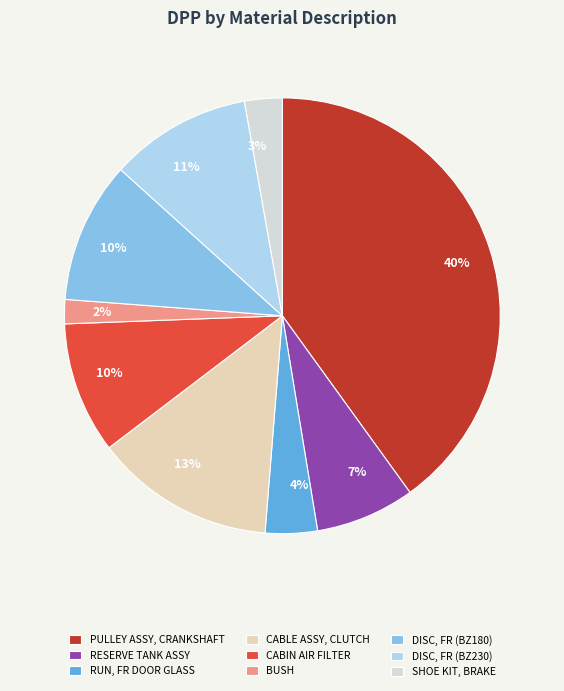

Does CABLE ASSY, CLUTCH represent more than half of the total?

No